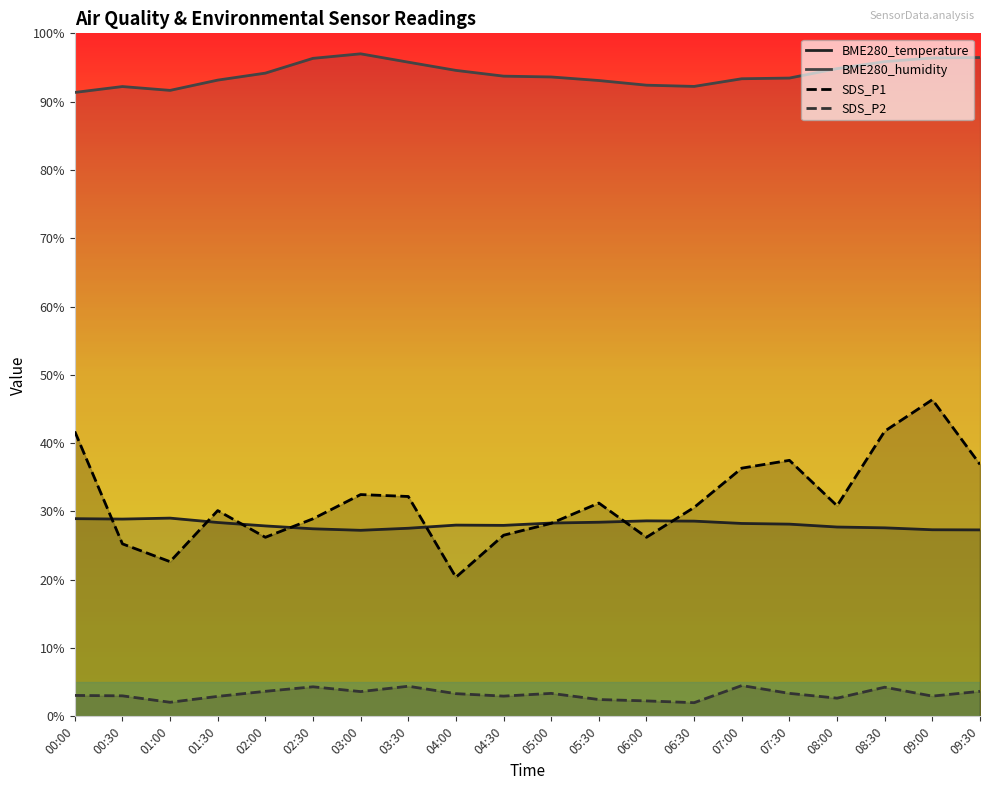

How many interior local peaks does the SDS_P1 series have?

5